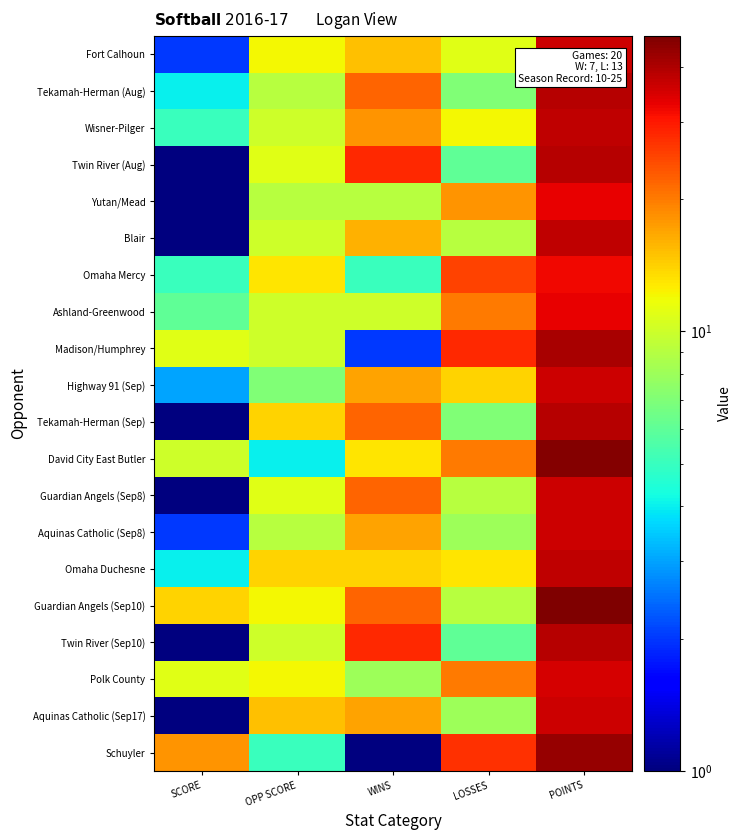

Between SCORE and OPP SCORE, which is larger?

OPP SCORE